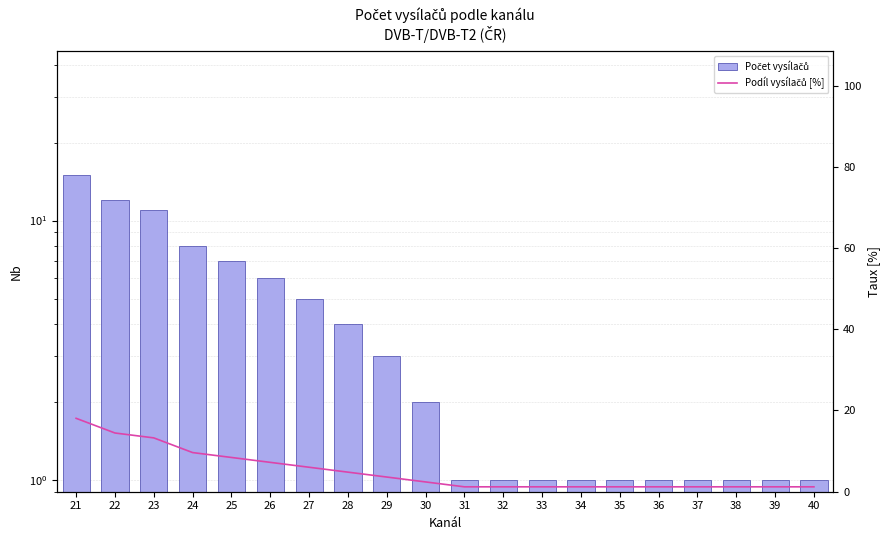

Rank the series by their maximum value, from highest to lowest.

Podíl vysílačů [%], Počet vysílačů